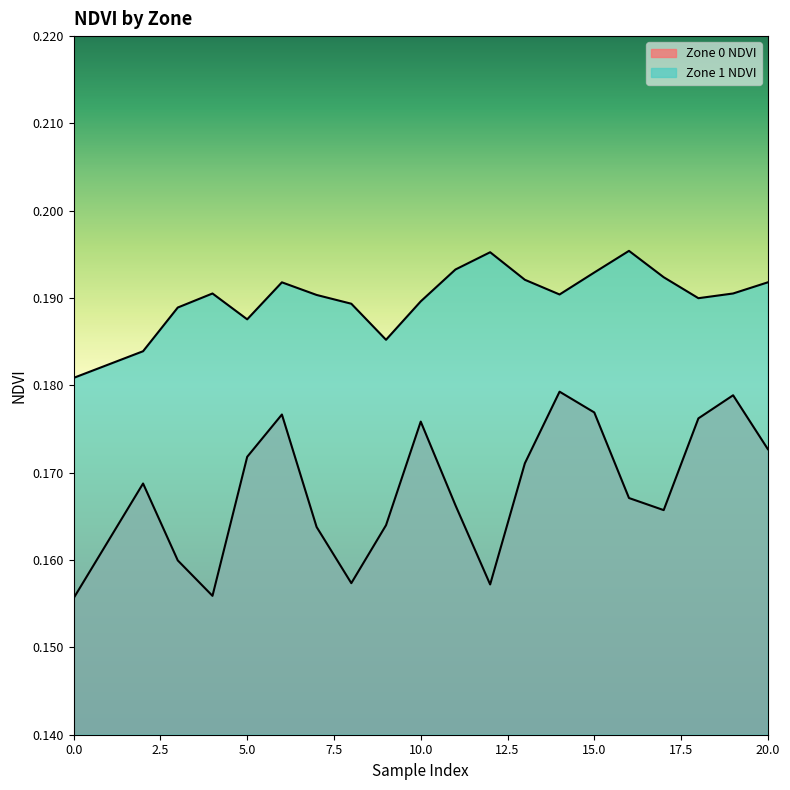

Between 14 and 9, which is larger?

14